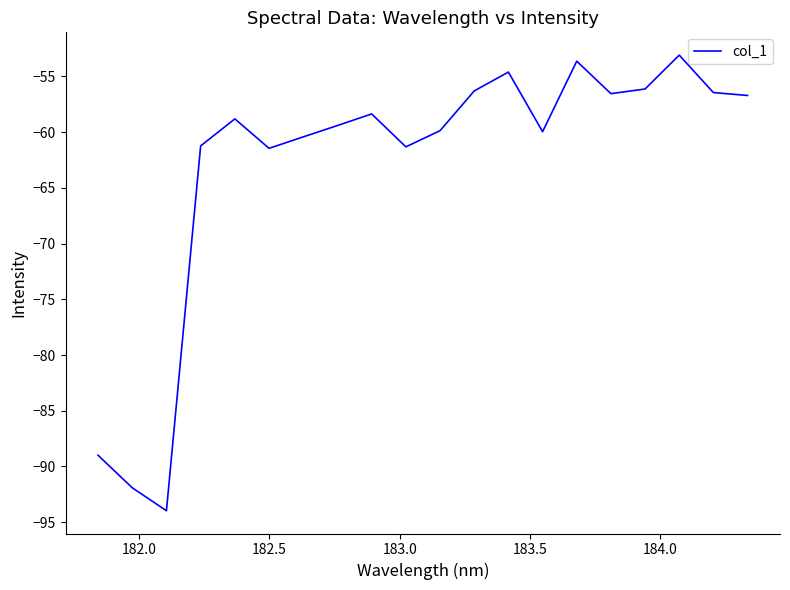

What is the minimum value shown in the chart?

-94.0